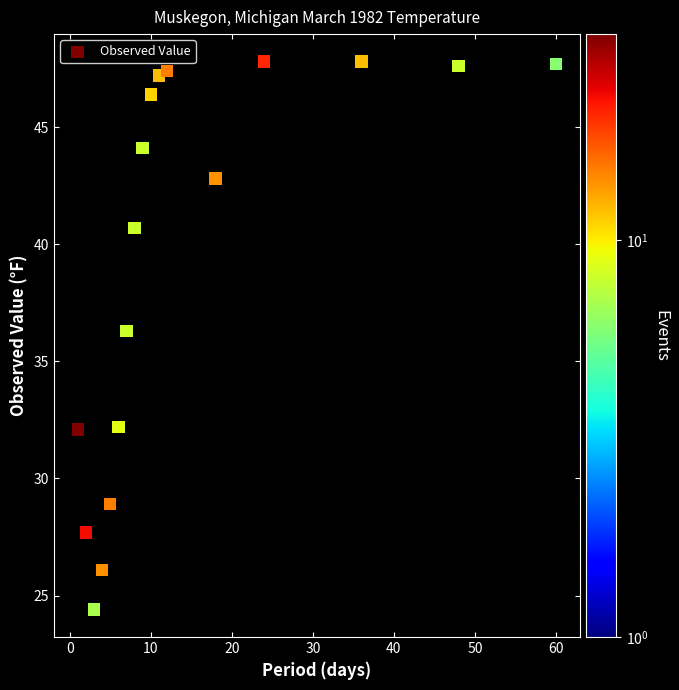

What Y value in the scatter plot is closest to 36?

36.3